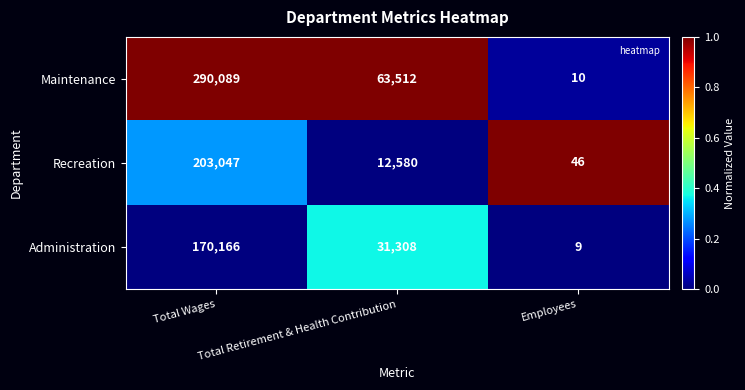

Which series has the largest total across all categories?

Maintenance